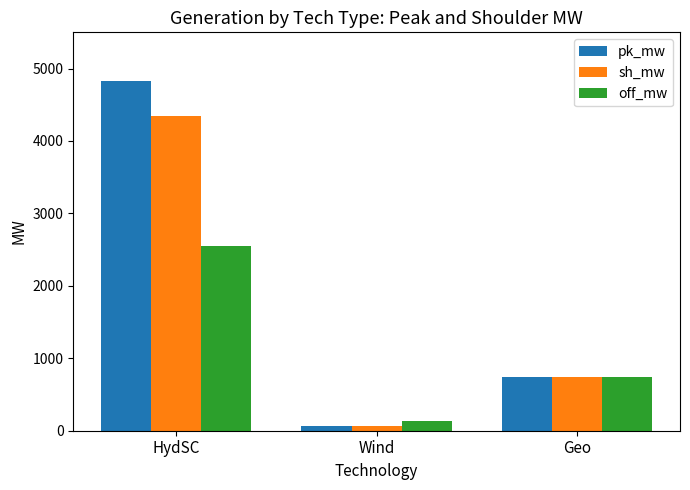

Count the number of data series in this chart.

3